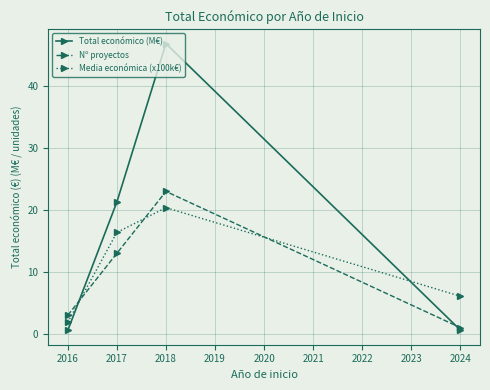

At which label is Total económico (M€) closest to 23?

2017